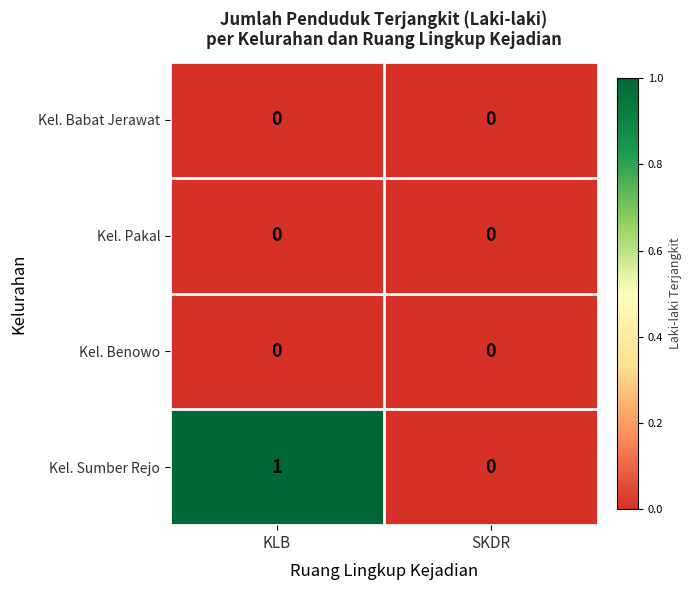

Which series has the largest total across all categories?

Kel. Sumber Rejo